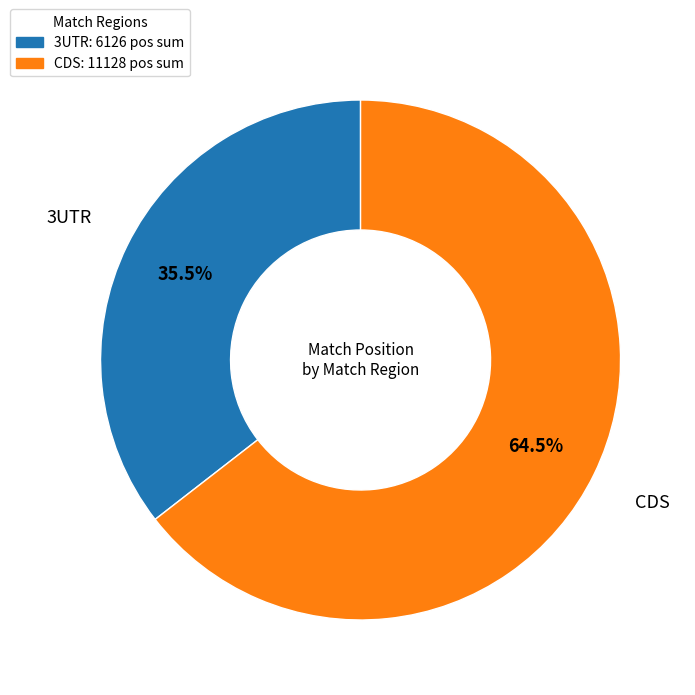

Does any single category account for the majority?

Yes